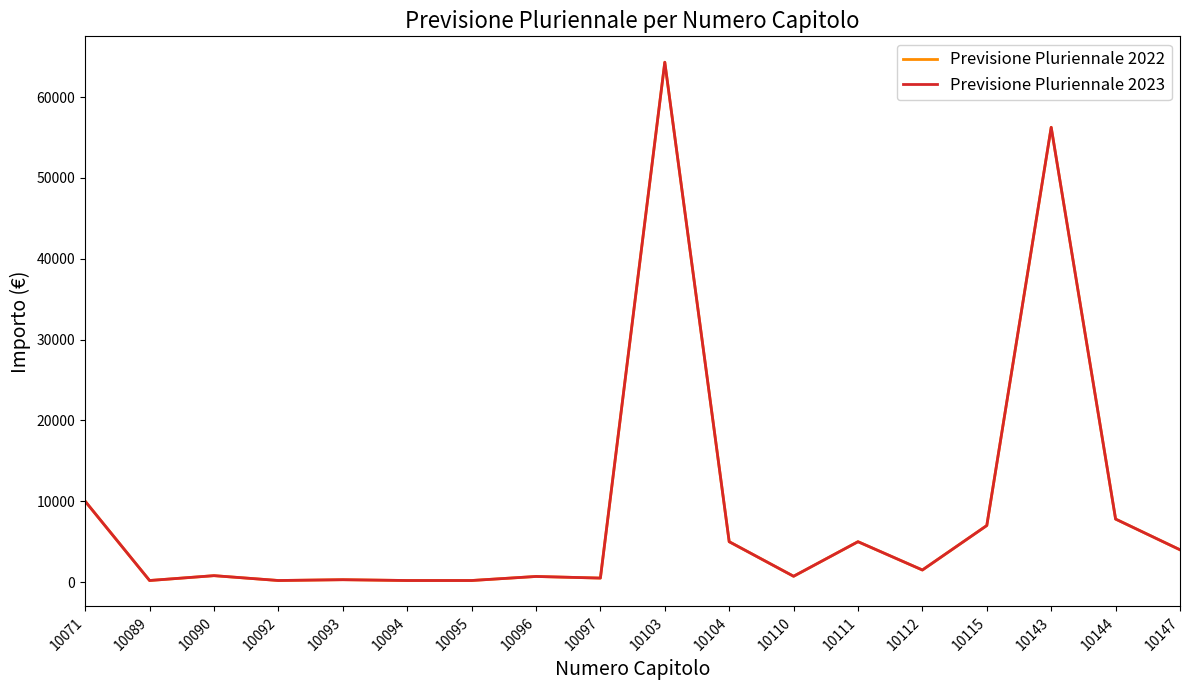

What is the difference between the second highest and second lowest values in the Previsione Pluriennale 2023 series?

56050